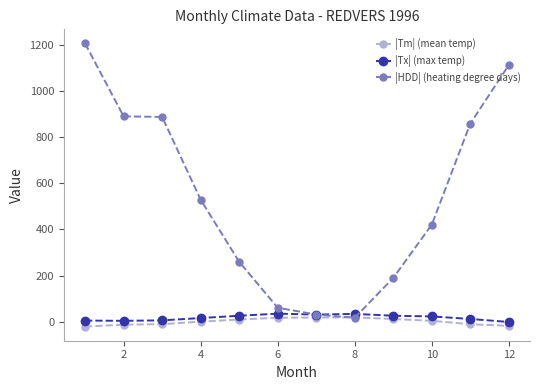

True or false: |Tx| (max temp) has more than 0 interior local peaks.

True